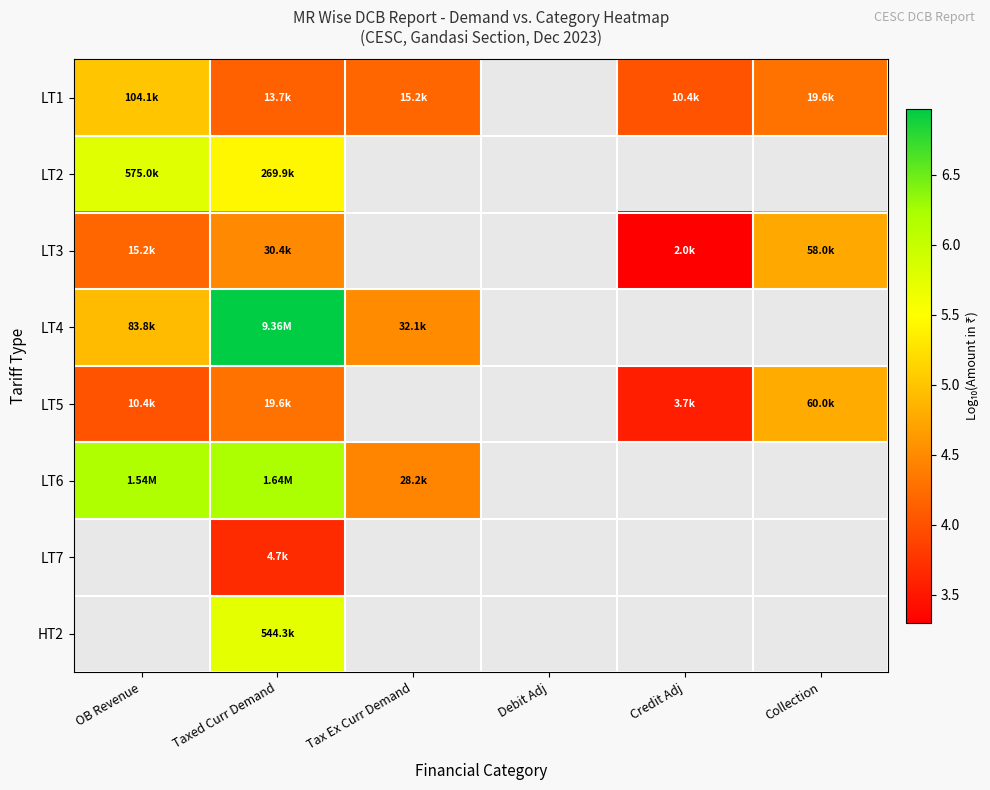

Which series has the widest spread of values?

LT4